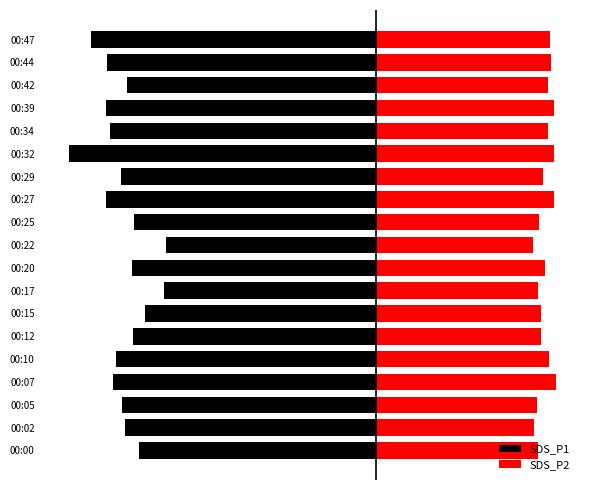

What is the value of the SDS_P2 bar at the 19th from the left?

14.2